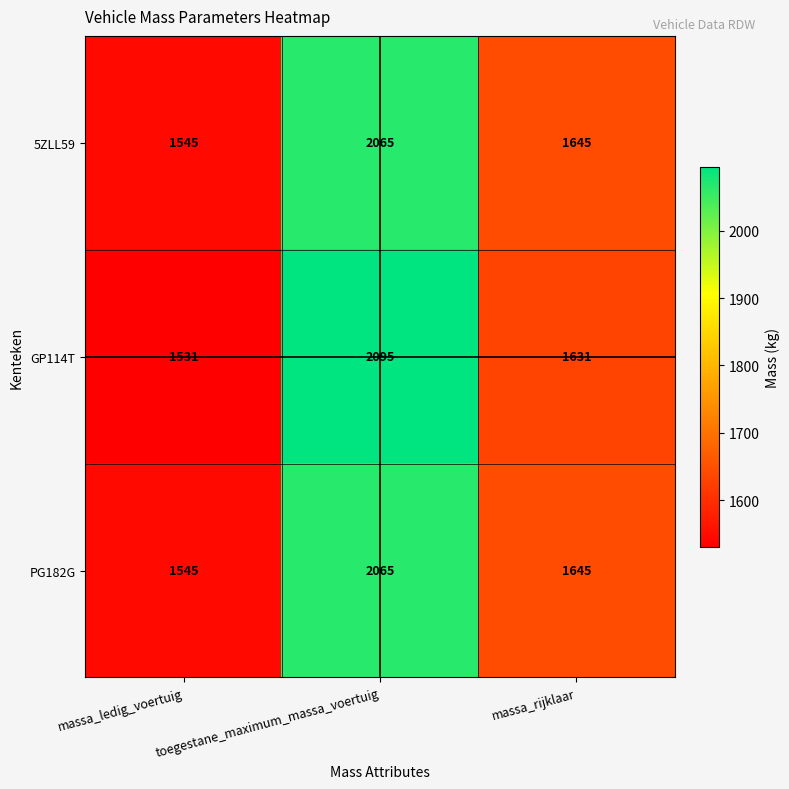

List the labels in order of 5ZLL59 value, smallest first.

massa_ledig_voertuig, massa_rijklaar, toegestane_maximum_massa_voertuig